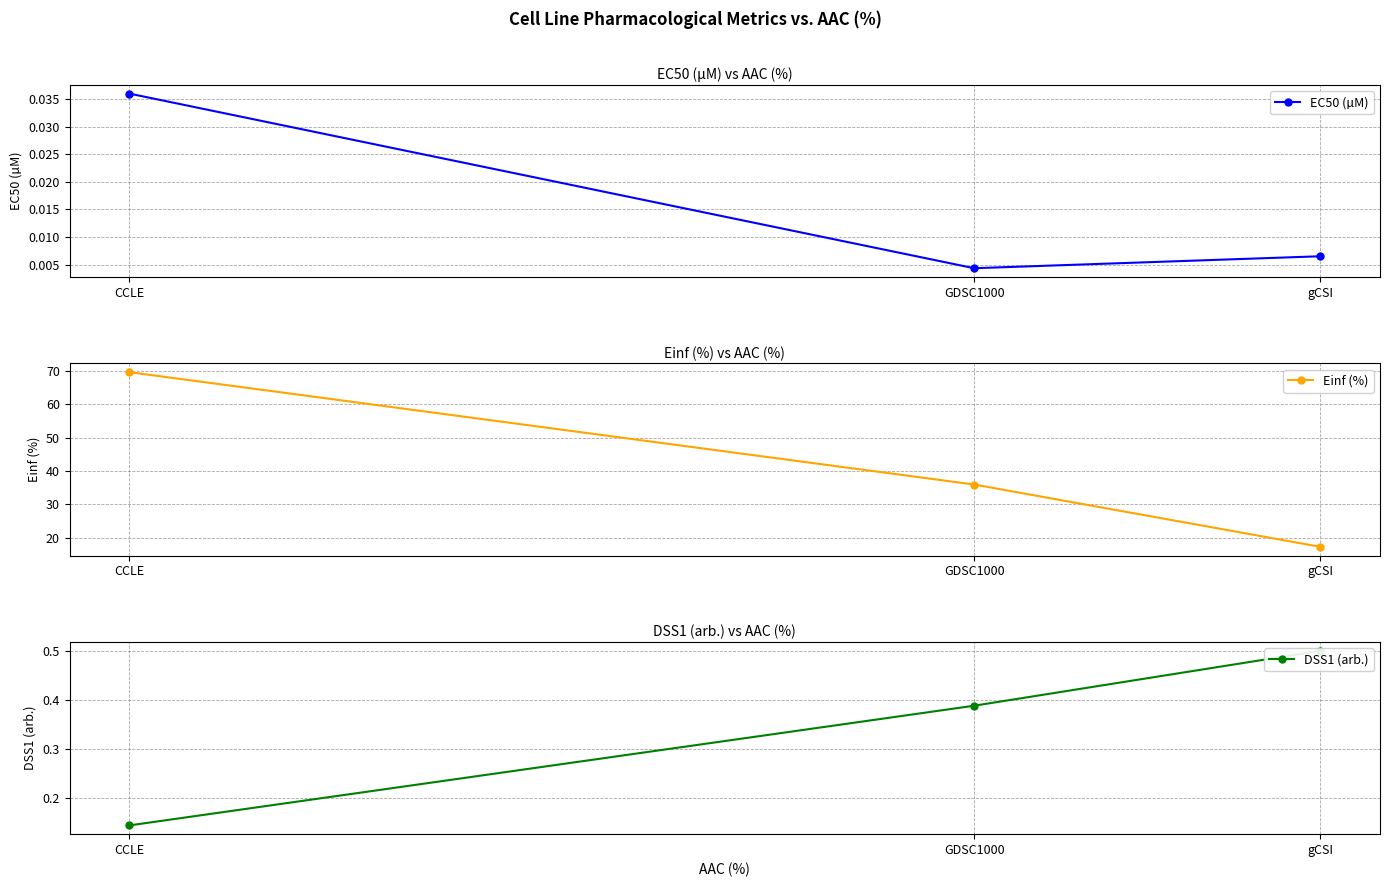

Which series has the largest total across all categories?

Einf (%)